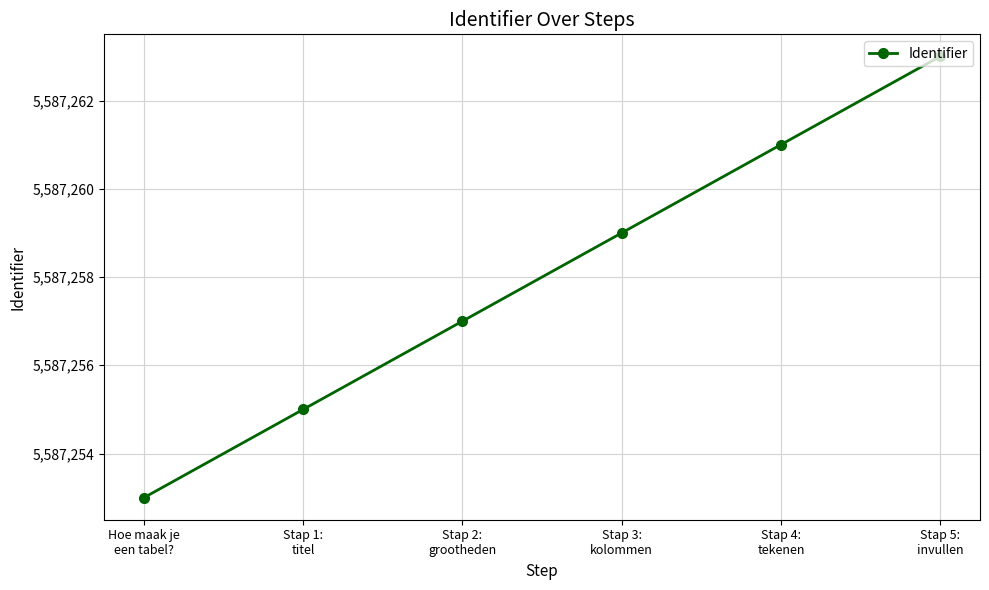

Approximately how many times larger is the value at Hoe maak je
een tabel? compared to Stap 4:
tekenen?

1.0